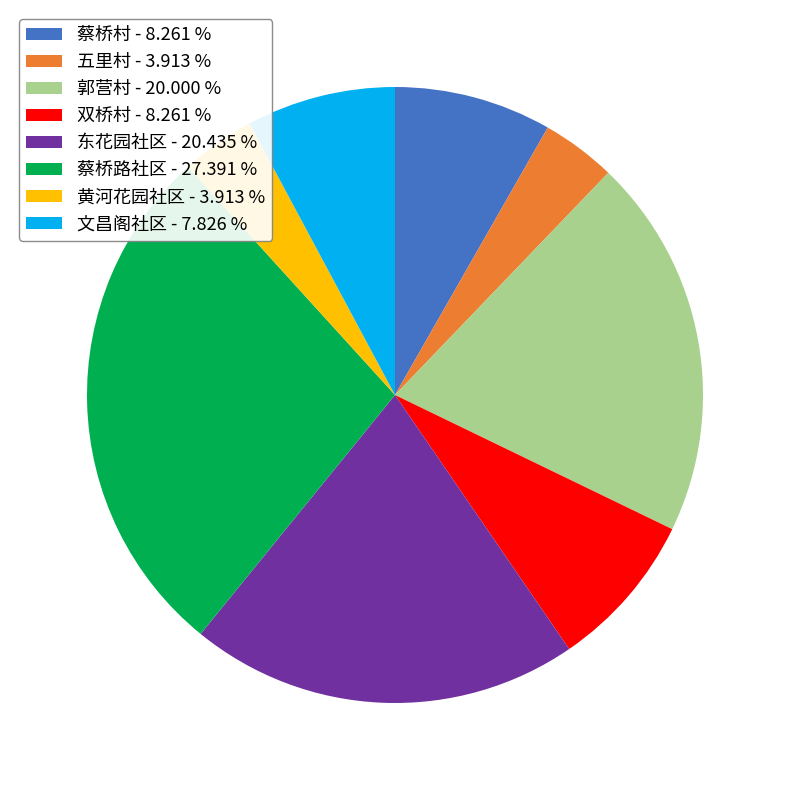

Between 黄河花园社区 - 3.913 % and 郭营村 - 20.000 %, which is larger?

郭营村 - 20.000 %